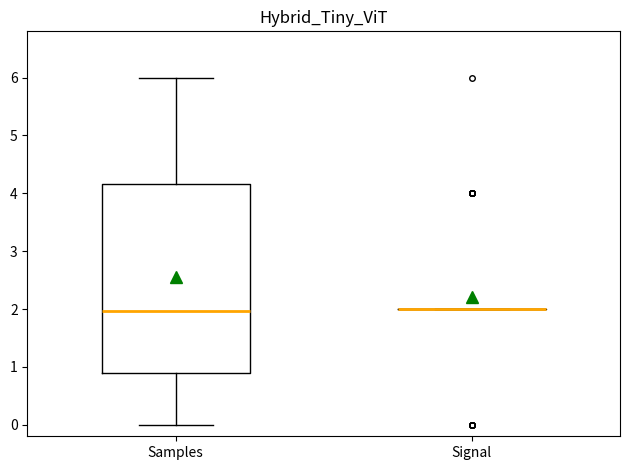

Which box is the tallest, from its lower edge to its upper edge?

Samples